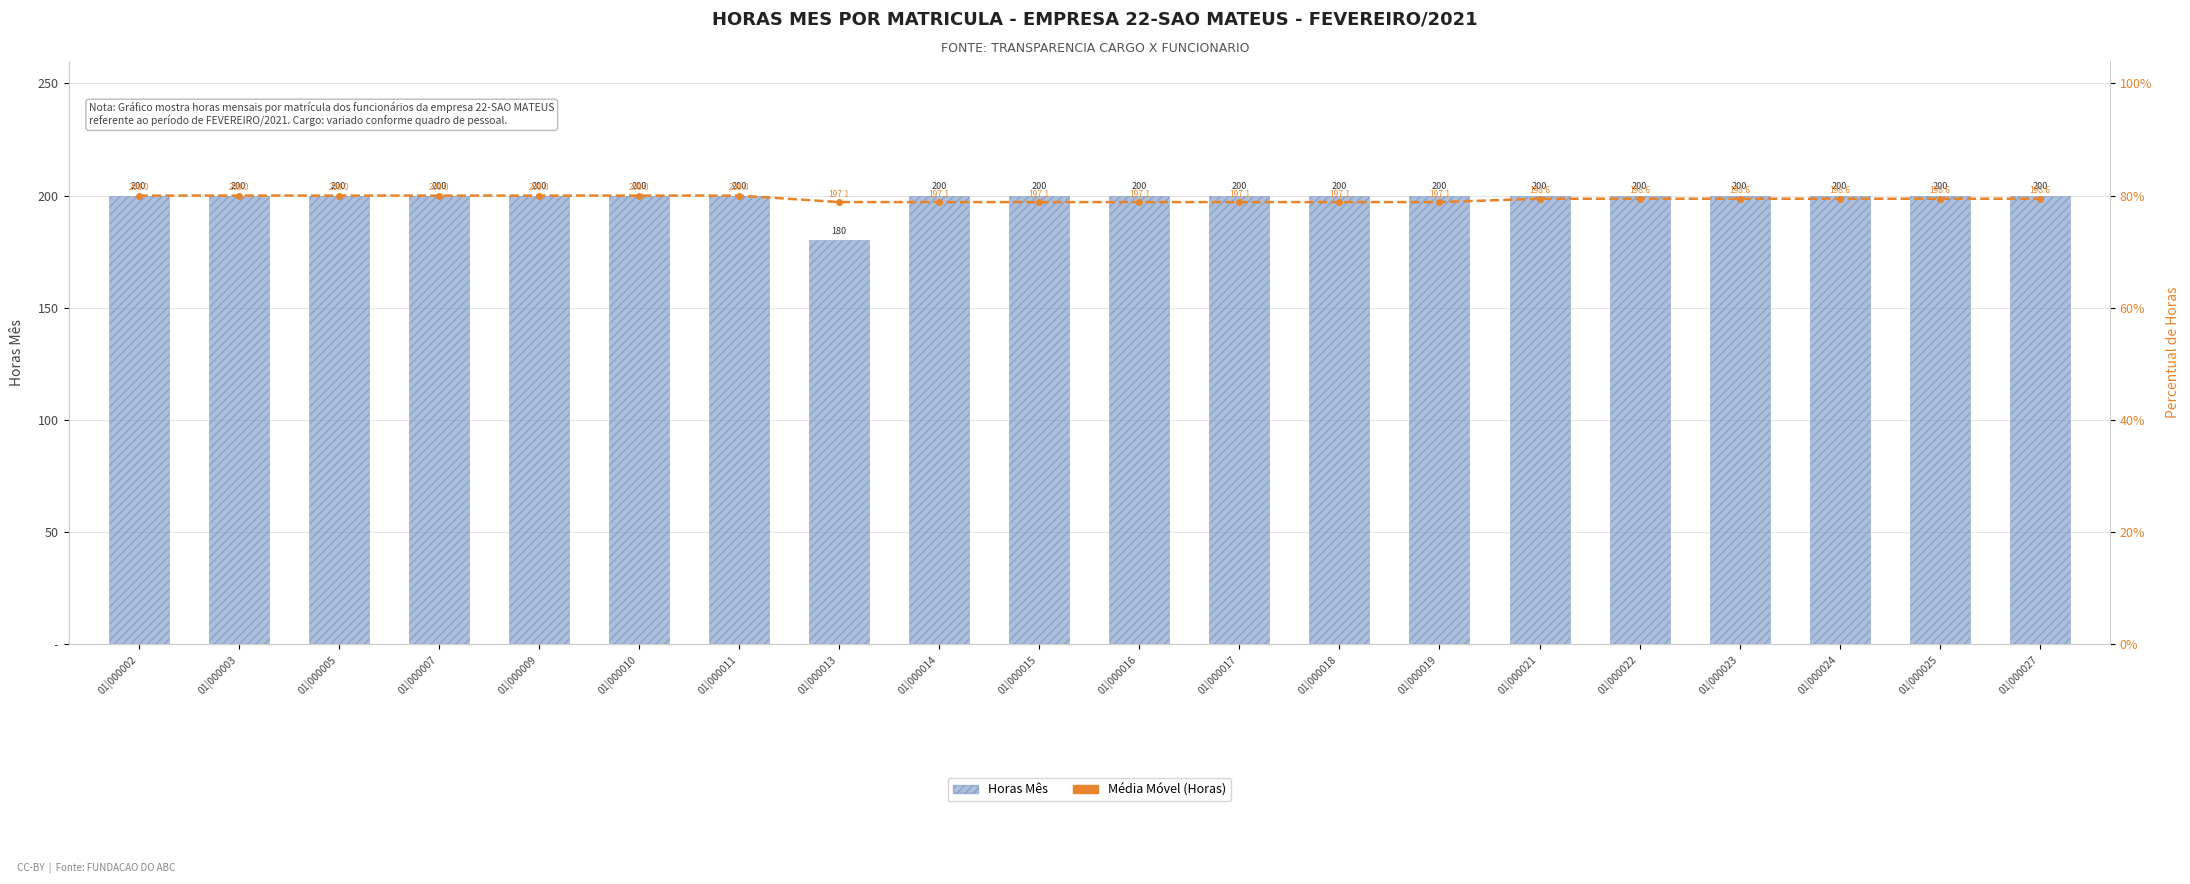

What is the average value of the Média Móvel 7 Dias (Horas) series?

198.6